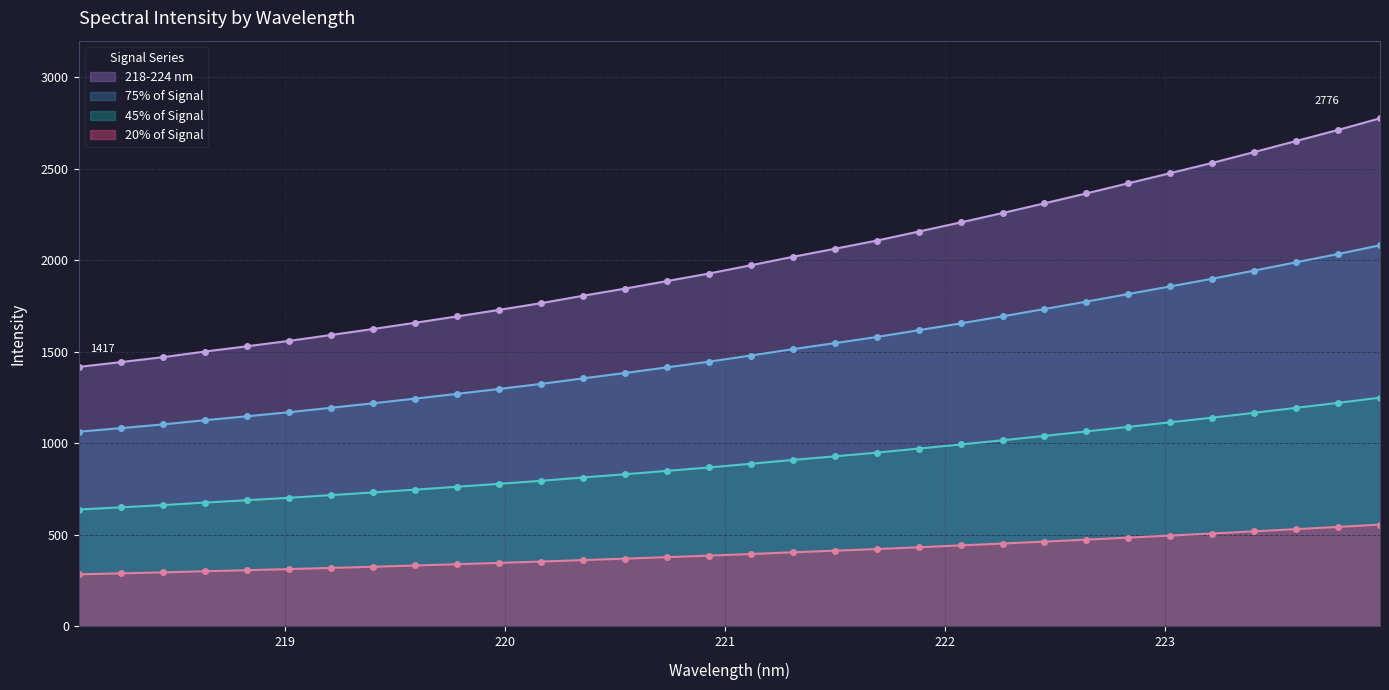

Rank the categories by value from highest to lowest.

223.9802, 223.7895, 223.5987, 223.408, 223.2172, 223.0264, 222.8355, 222.6447, 222.4538, 222.263, 222.0721, 221.8812, 221.6902, 221.4993, 221.3083, 221.1174, 220.9264, 220.7354, 220.5444, 220.3533, 220.1623, 219.9712, 219.7801, 219.589, 219.3979, 219.2067, 219.0156, 218.8244, 218.6332, 218.442, 218.2508, 218.0596